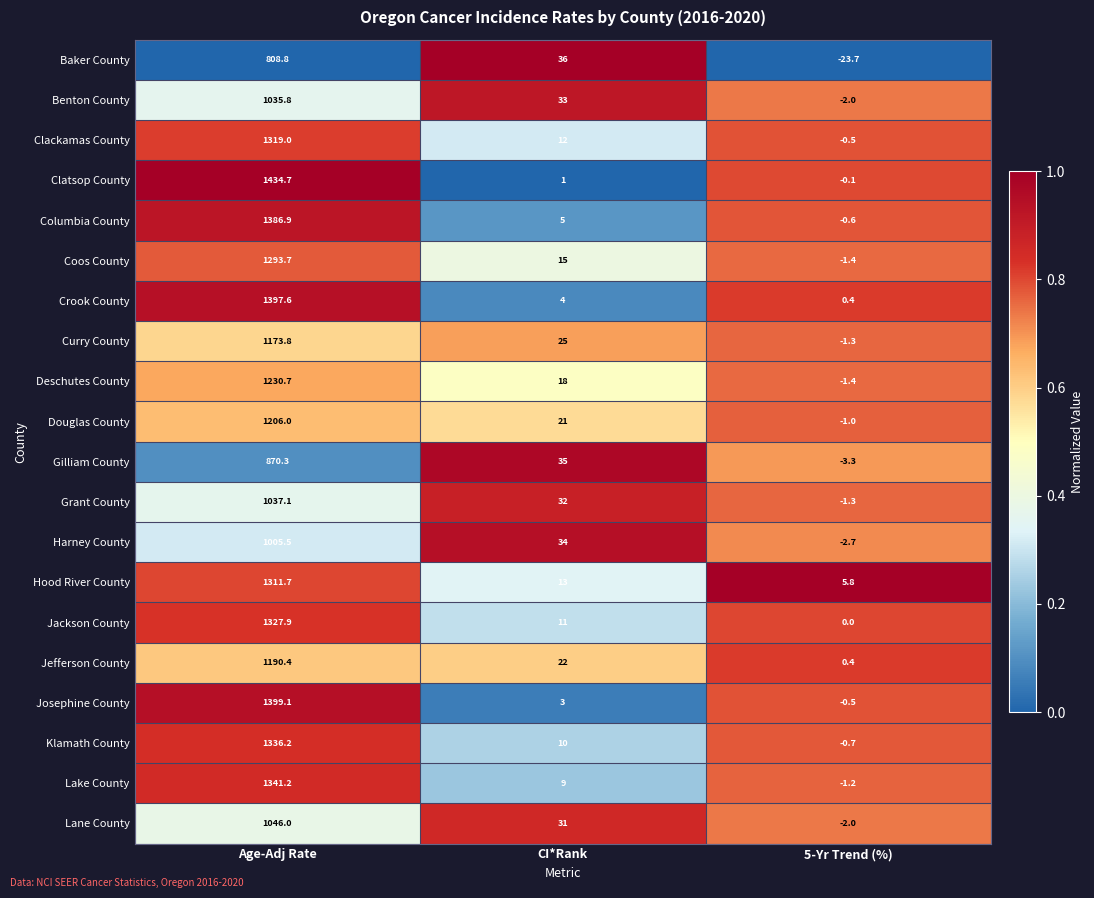

How many series are shown in this chart?

20